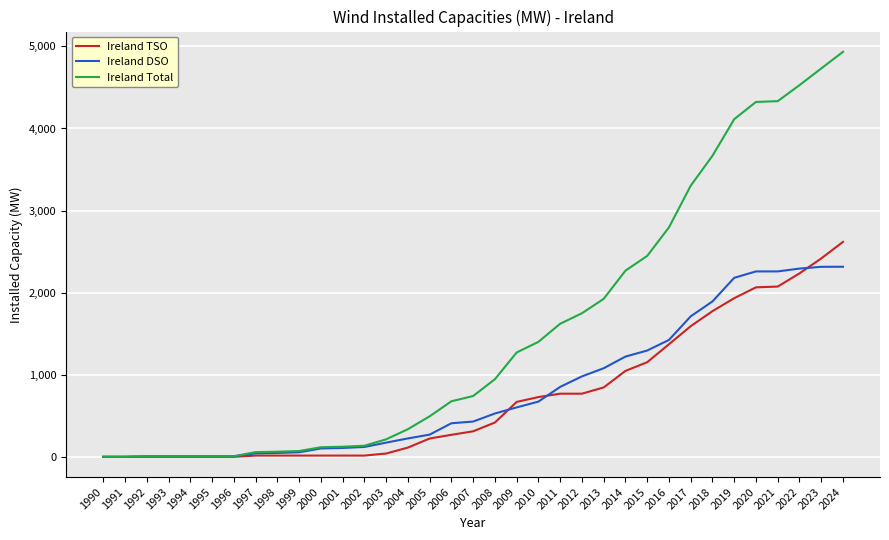

What is the difference between the Ireland DSO values at 1992 and 2015?

1288.5